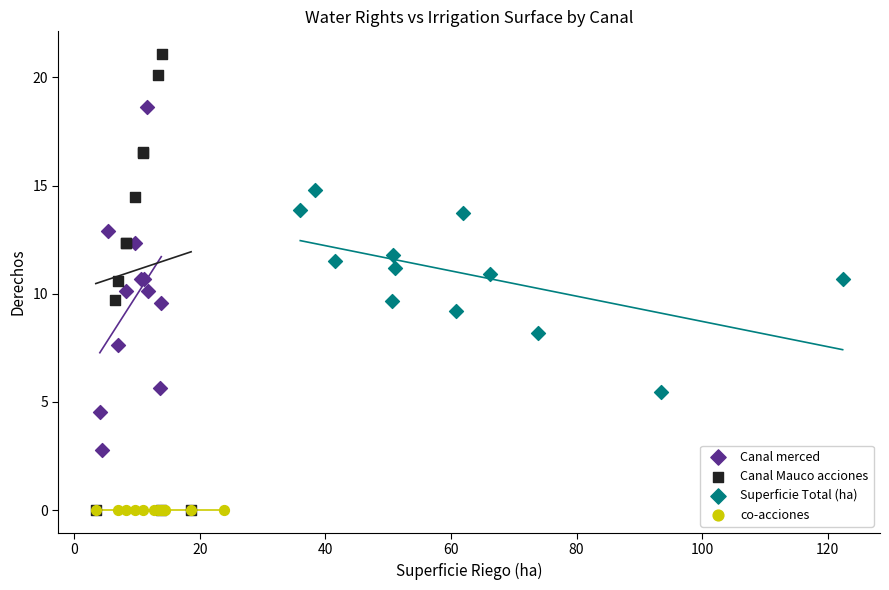

Which series contains the highest Y value?

Canal Mauco acciones